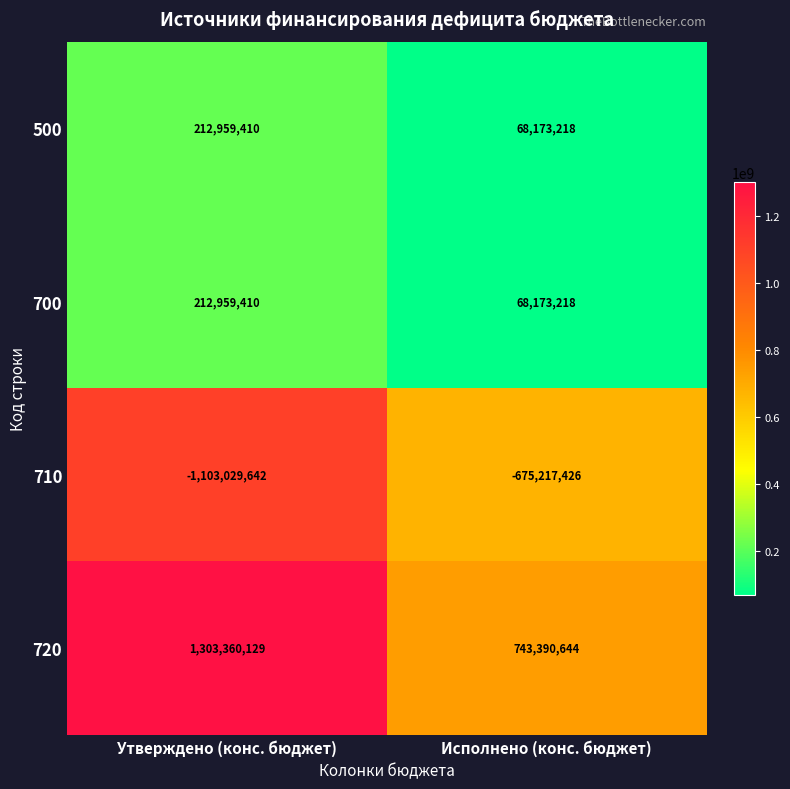

What is the smallest value displayed?

-1103029642